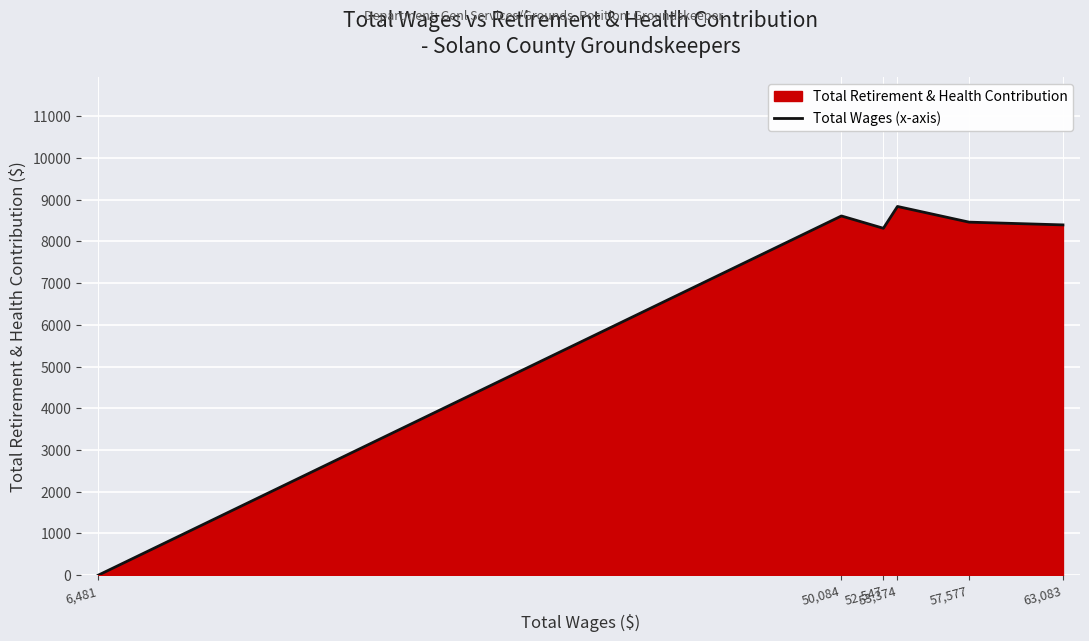

Where is the first local minimum?

52,547